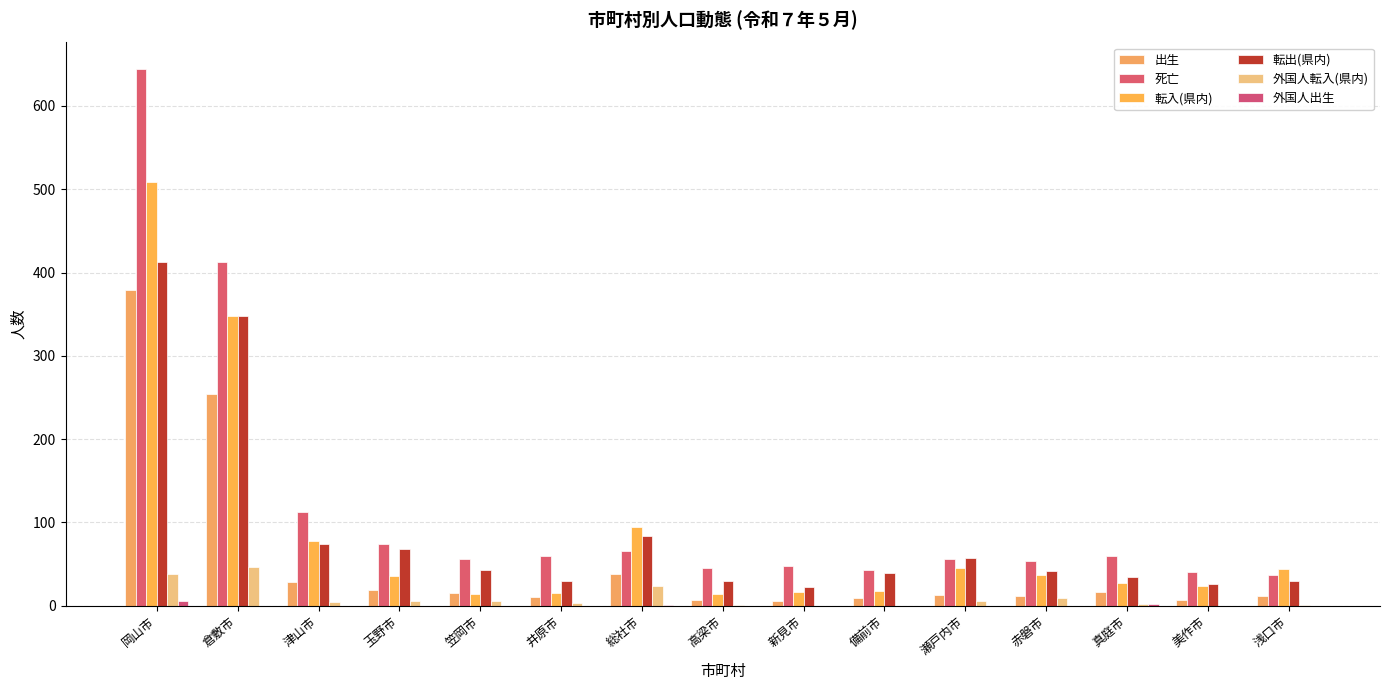

What is the difference between the 出生 values at 井原市 and 赤磐市?

2